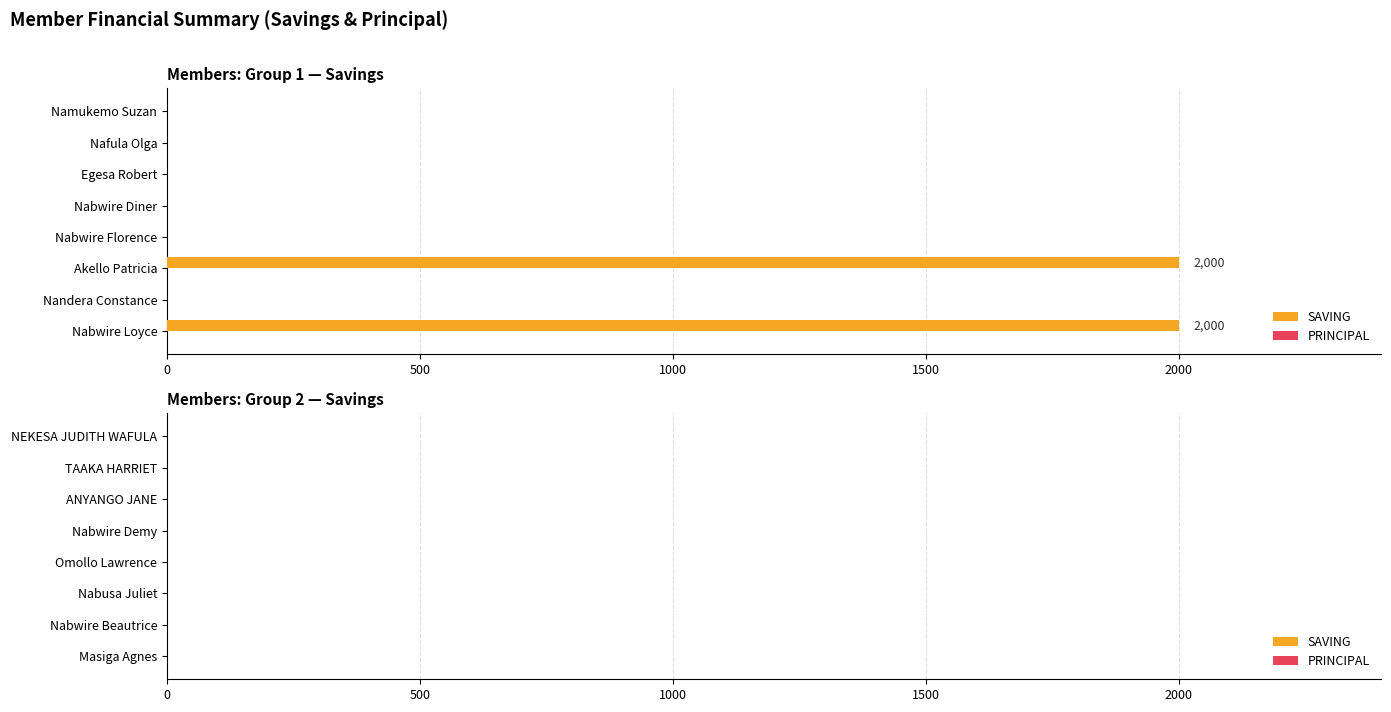

What is the change in value from Akello Patricia to Egesa Robert?

-2000